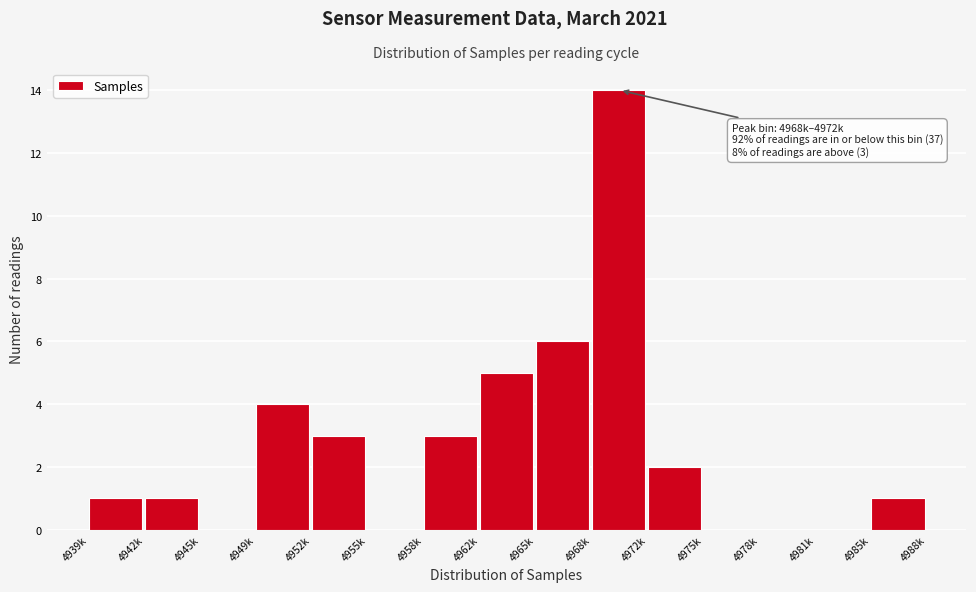

Reading left to right, what are all the values shown in this chart?

4939k=1	4942k=1	4945k=0	4949k=4	4952k=3	4955k=0	4958k=3	4962k=5	4965k=6	4968k=14	4972k=2	4975k=0	4978k=0	4981k=0	4985k=1